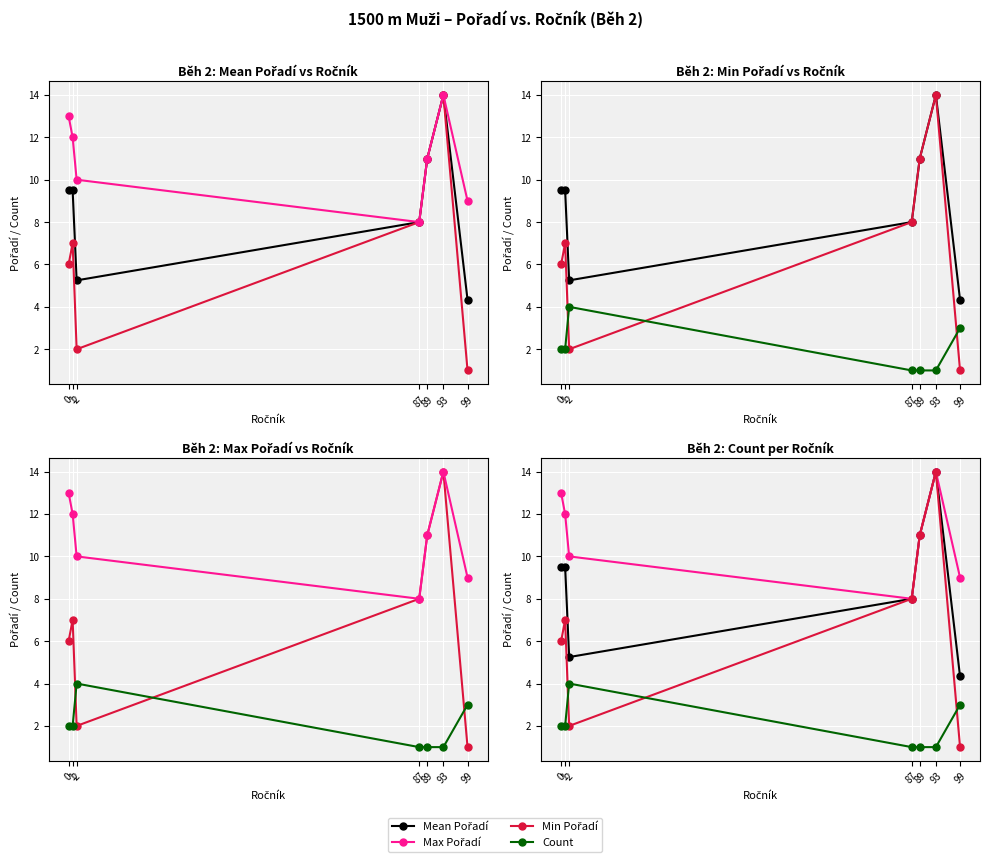

What is the average value of the Max Pořadí series?

11.0